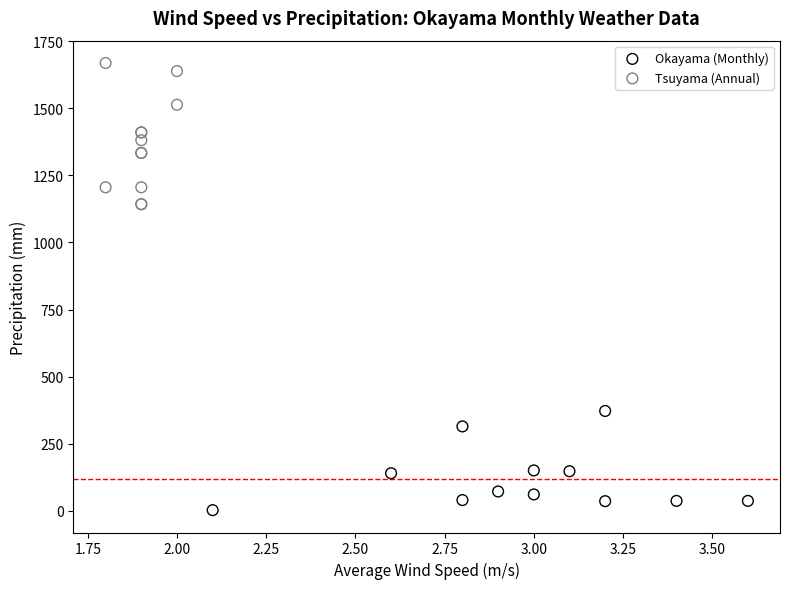

Which series contains the lowest Y value?

Okayama (Monthly)